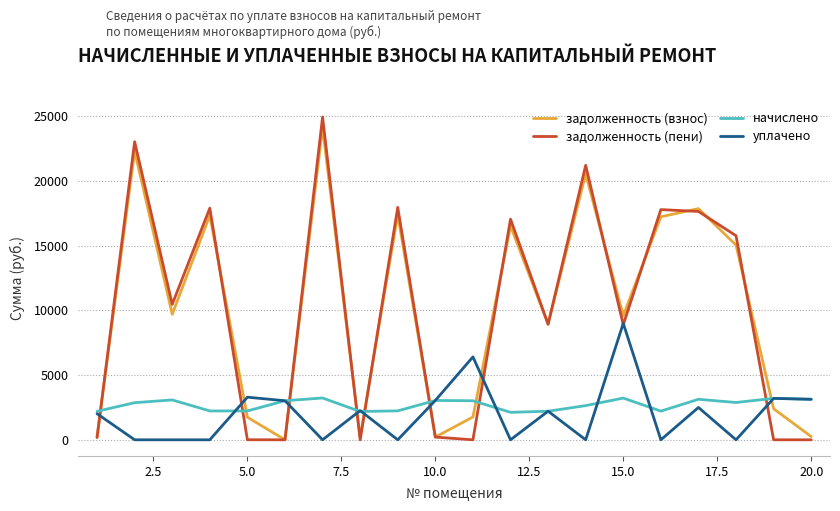

What is the maximum value for задолженность (взнос)?

24143.4